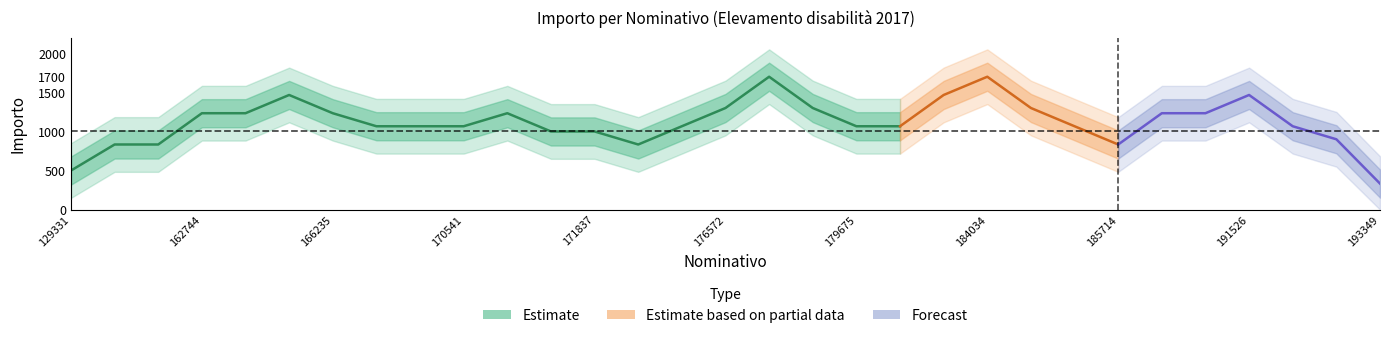

How many lines are shown in the chart?

1